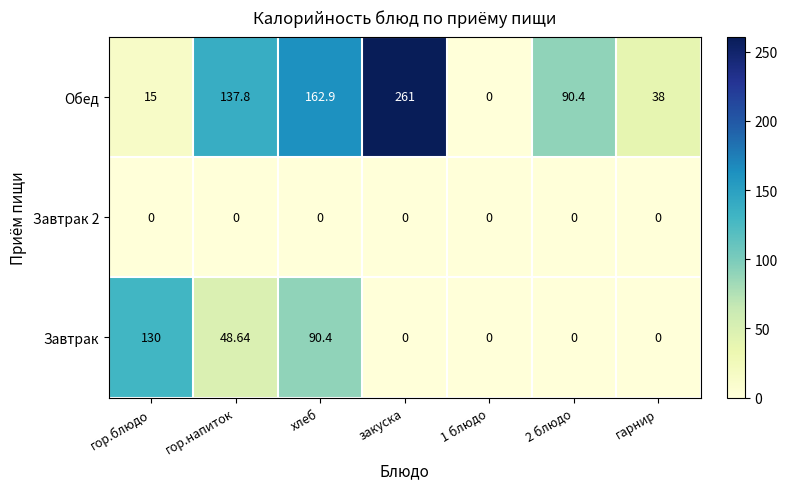

Which category has the highest value across all series?

закуска